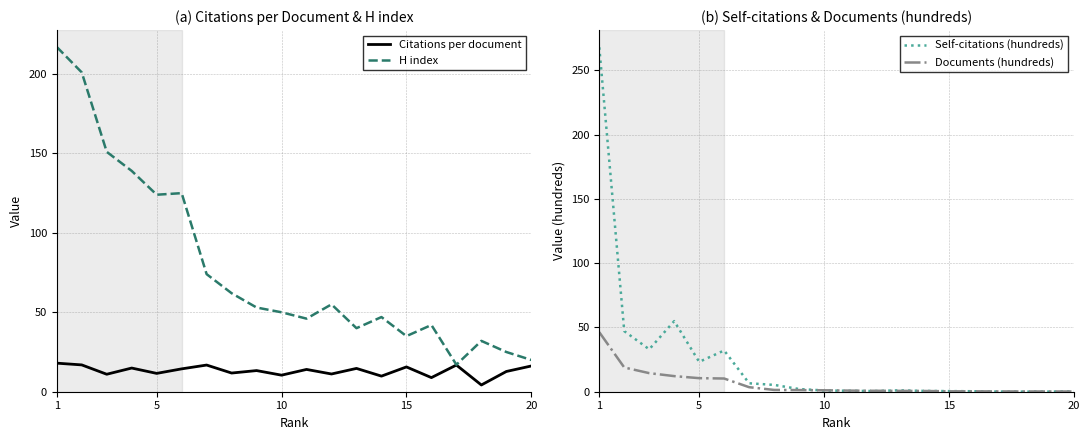

The Self-citations (hundreds) series shows 0.3 at 14. True or false?

False